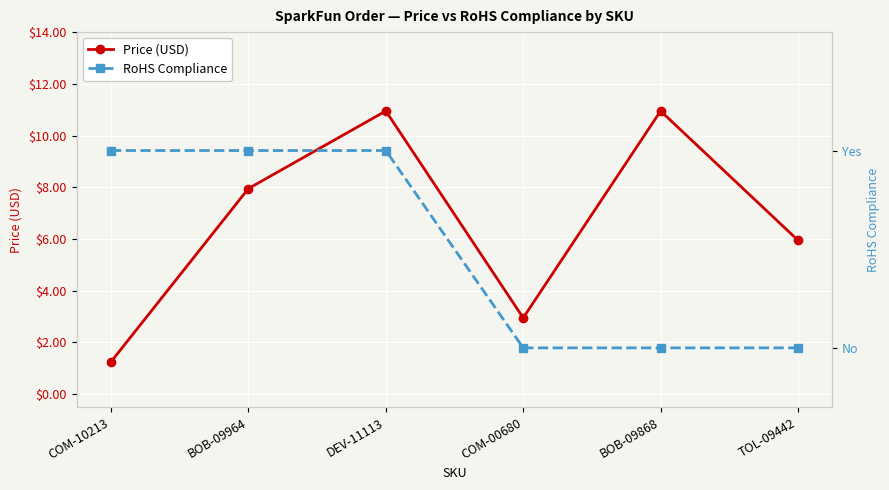

List the labels in order of RoHS Compliance value, largest first.

COM-10213, BOB-09964, DEV-11113, COM-00680, BOB-09868, TOL-09442